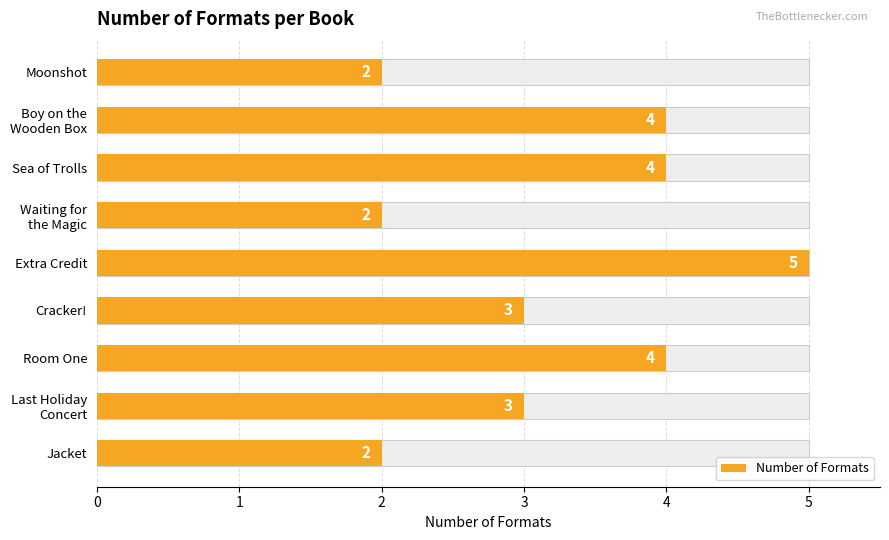

Does the chart contain any negative values?

No